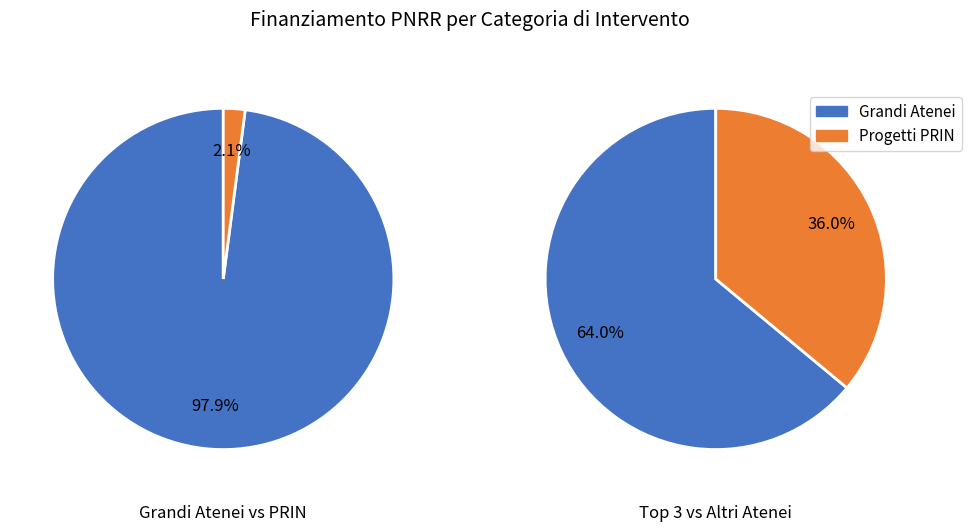

Does 0 account for over 50% of the chart?

No